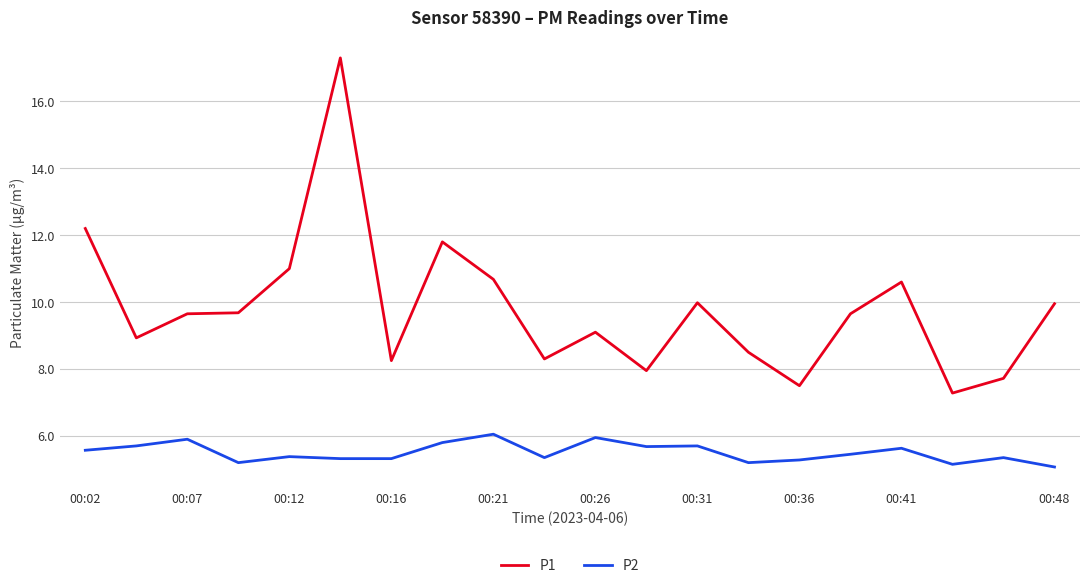

What is the highest value of the P1 series?

17.3